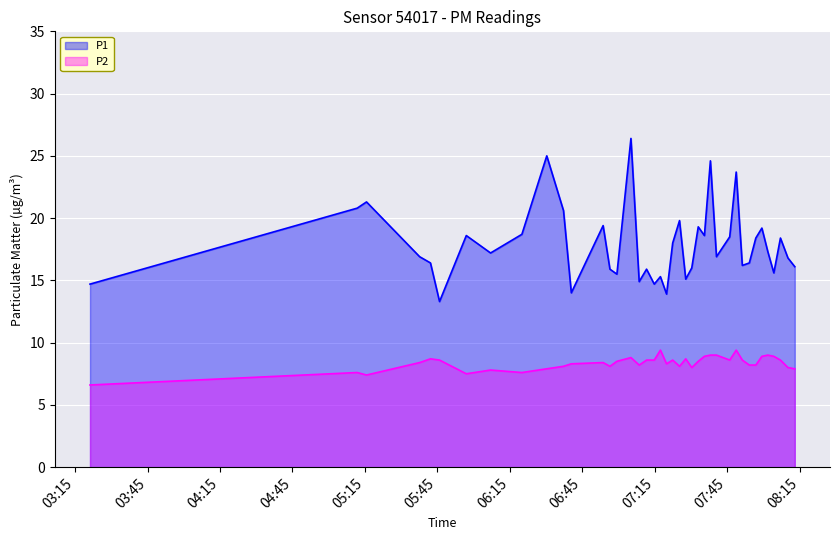

True or false: P2 and P1 intersect in this chart.

False